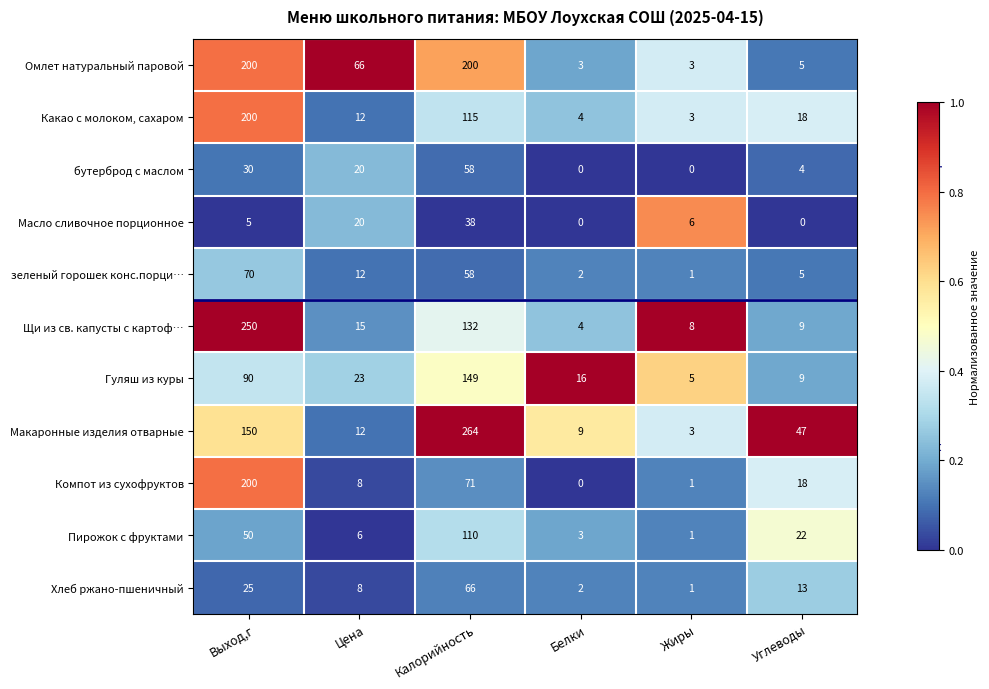

Read the Масло сливочное порционное value at Жиры.

6